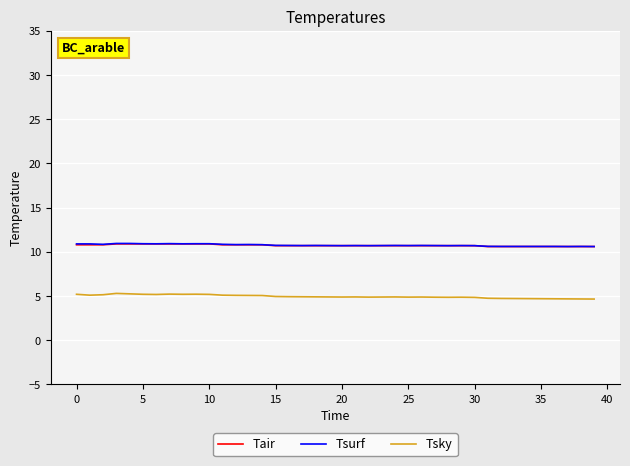

What is the highest value of the Tair series?

10.9